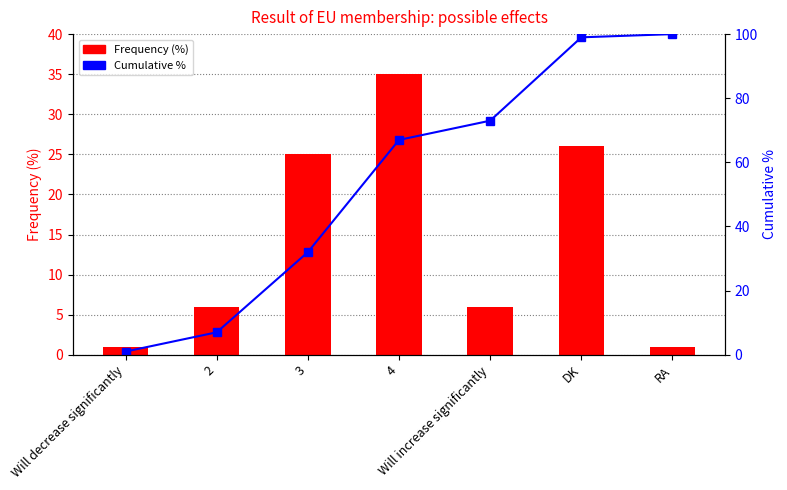

How many values in the Frequency (%) series exceed 6?

3